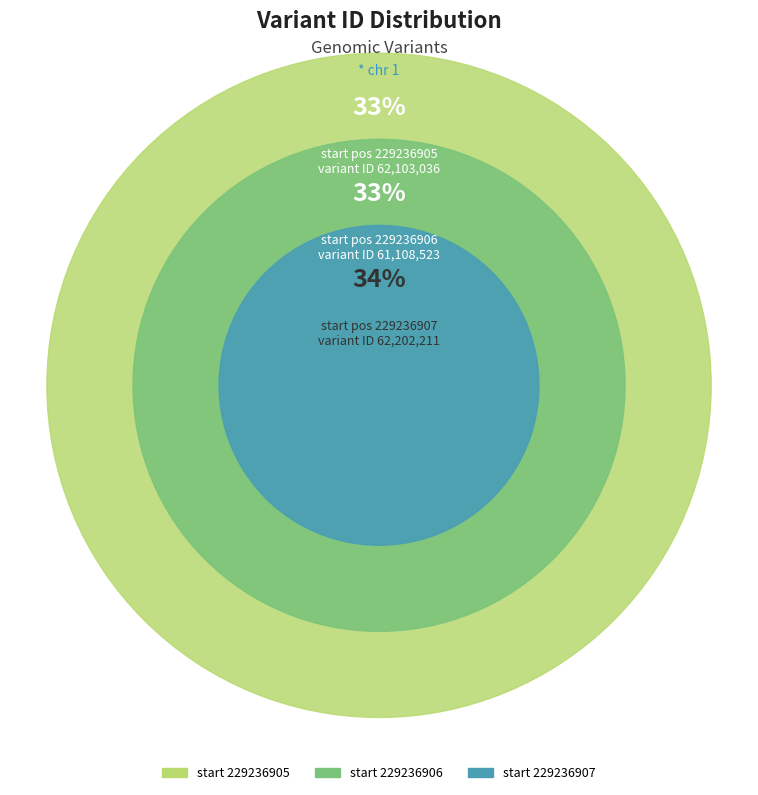

What is the smallest slice in the pie chart?

229236906